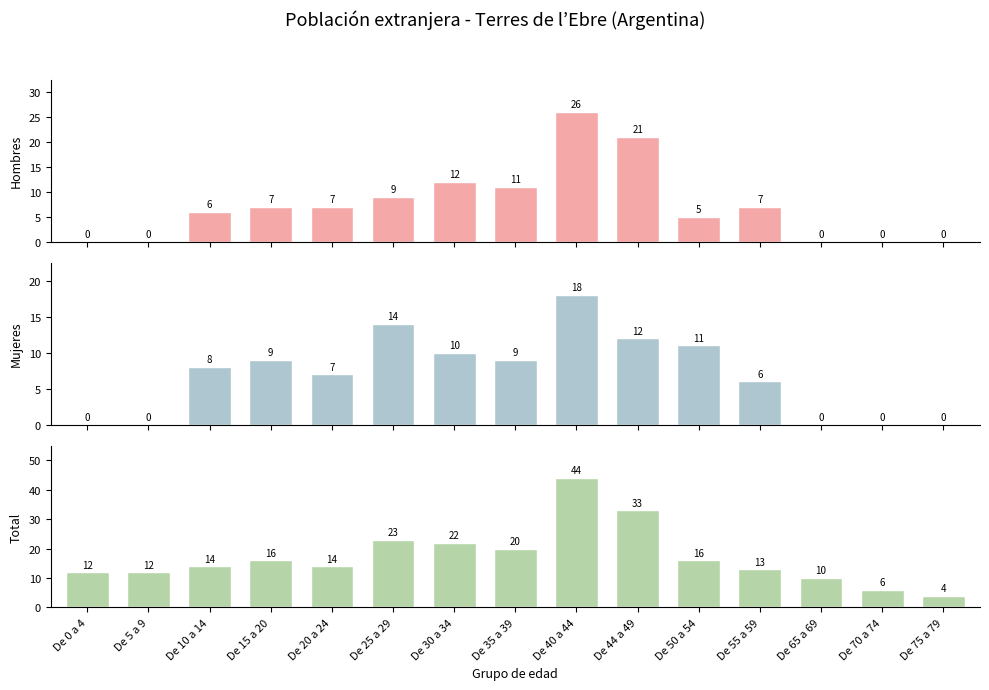

Does the chart contain stacked bars?

No